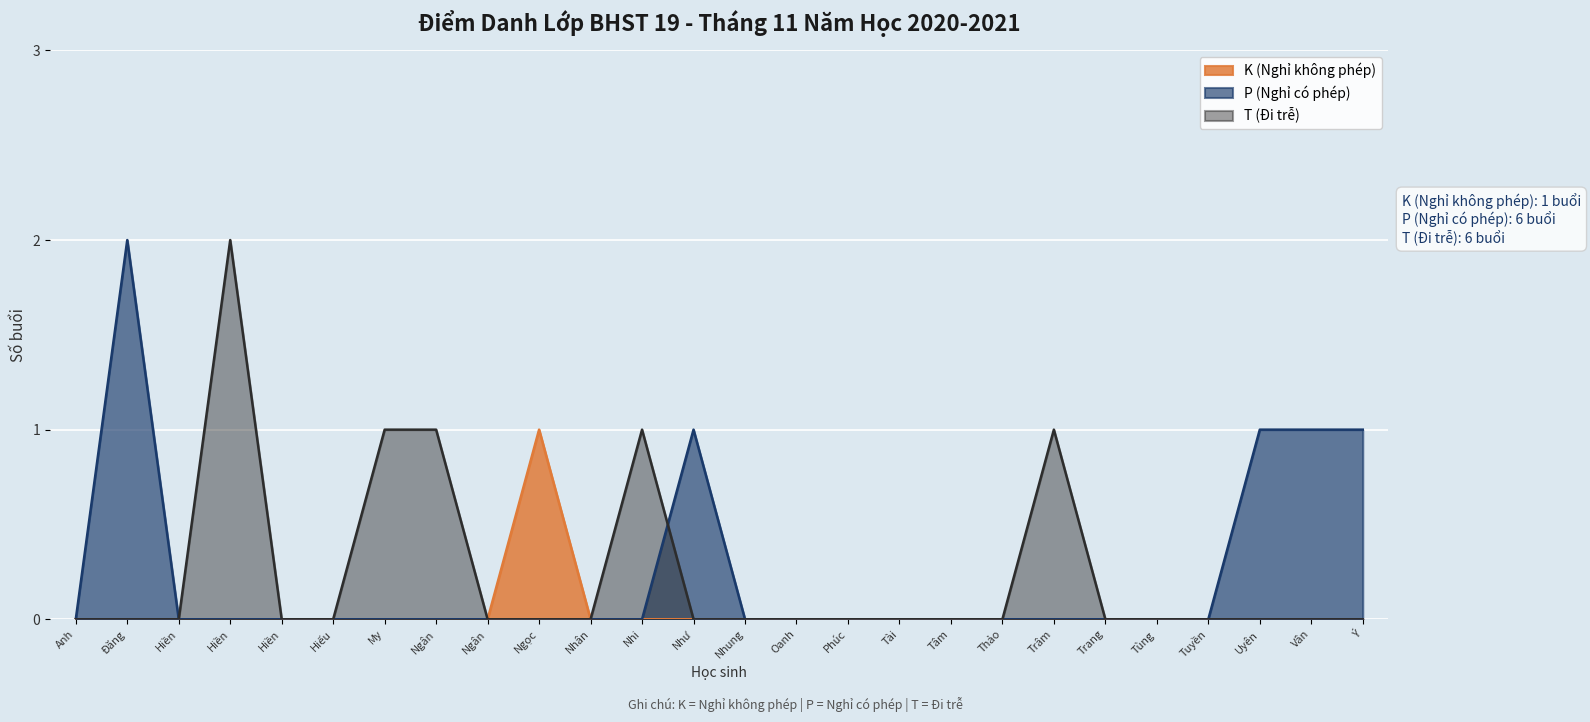

At which label is K (Nghỉ không phép) closest to 0?

Anh